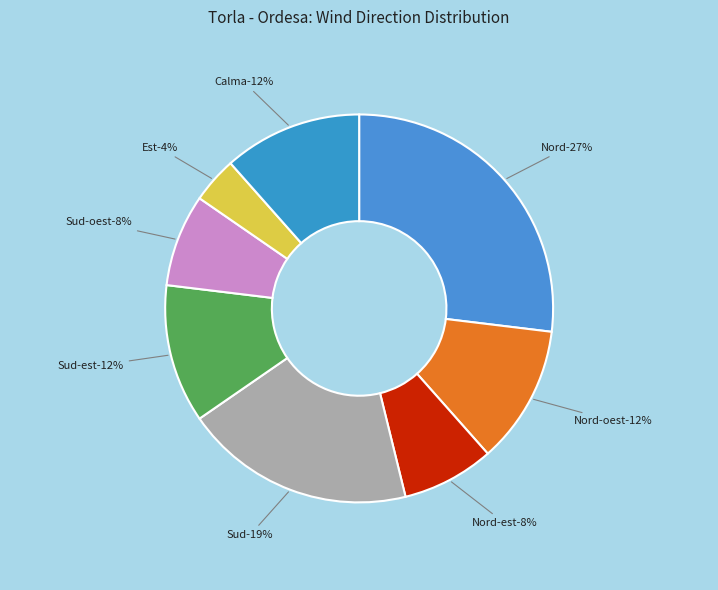

Does Nord-oest account for over 50% of the chart?

No